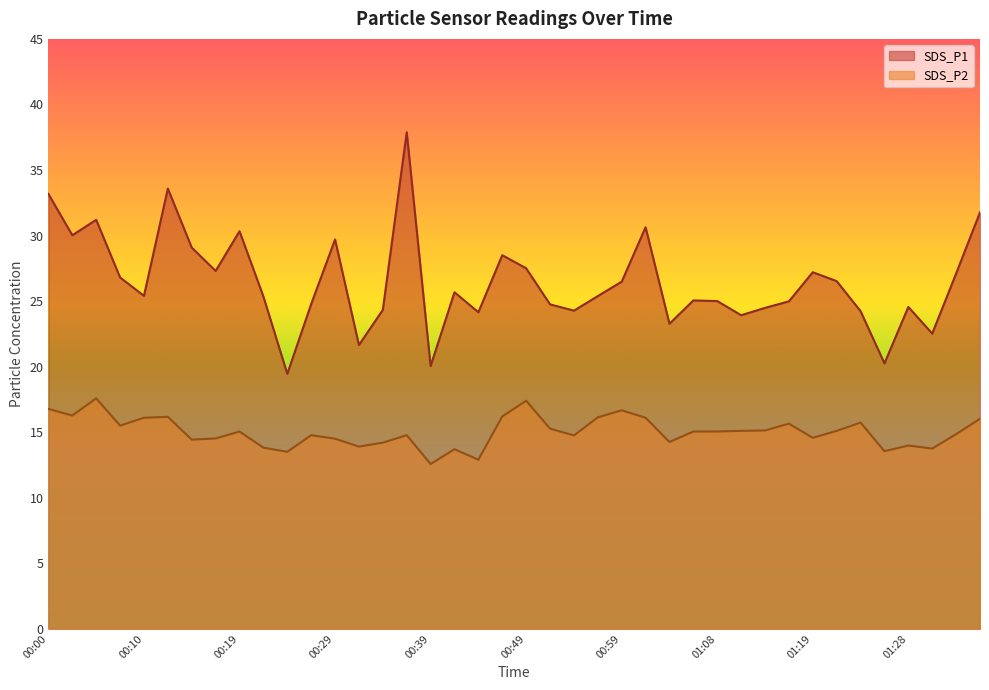

Is the value of SDS_P1 at 00:15 greater than the value of SDS_P2 at 00:17?

Yes